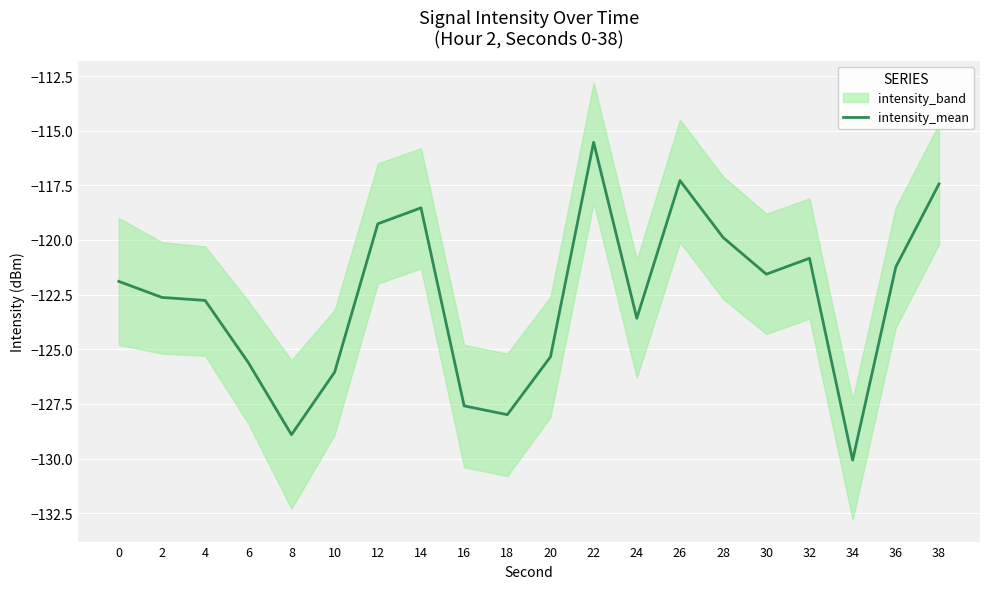

Rank the categories by value from lowest to highest.

34, 8, 18, 16, 10, 6, 20, 24, 4, 2, 0, 30, 36, 32, 28, 12, 14, 38, 26, 22